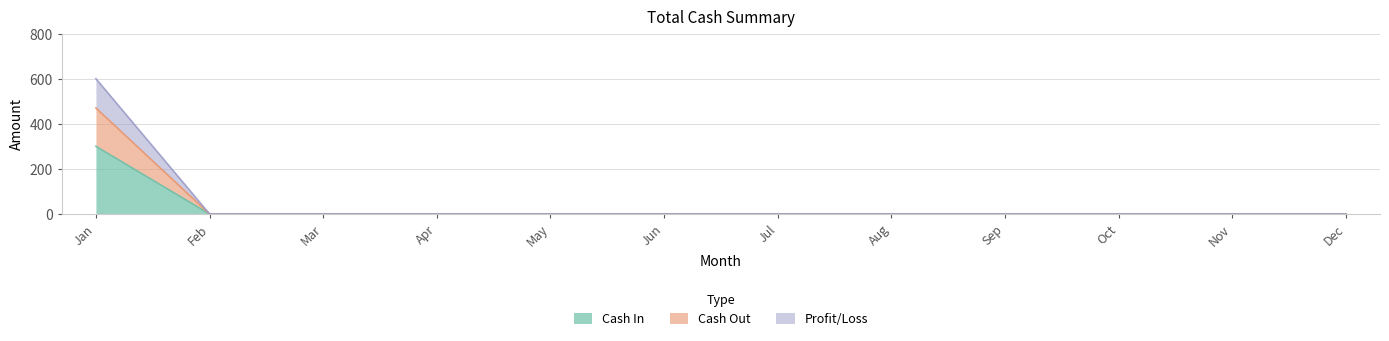

What is the maximum value for Profit/Loss?

600